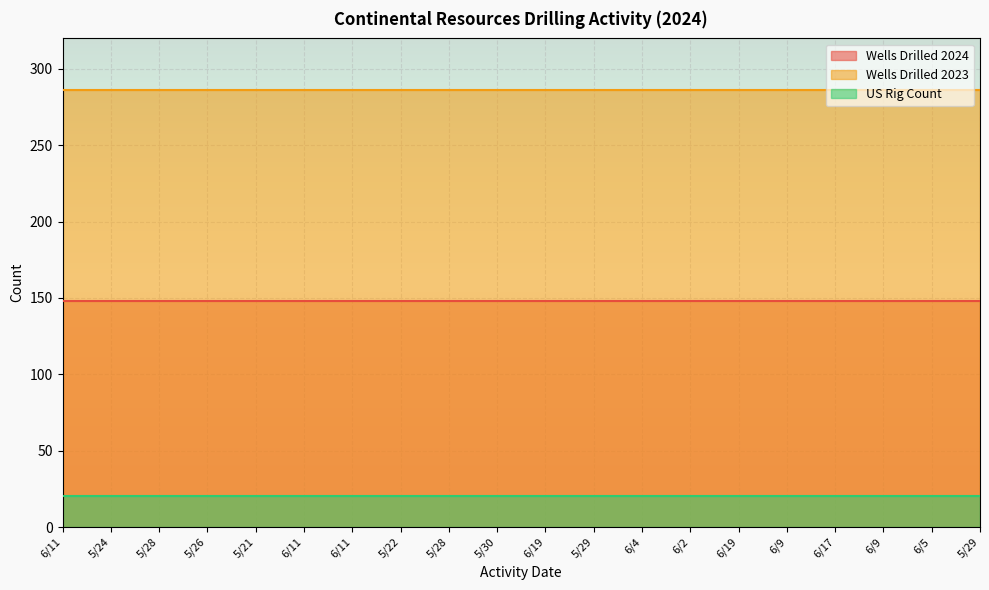

What is the minimum value shown in the chart?

20